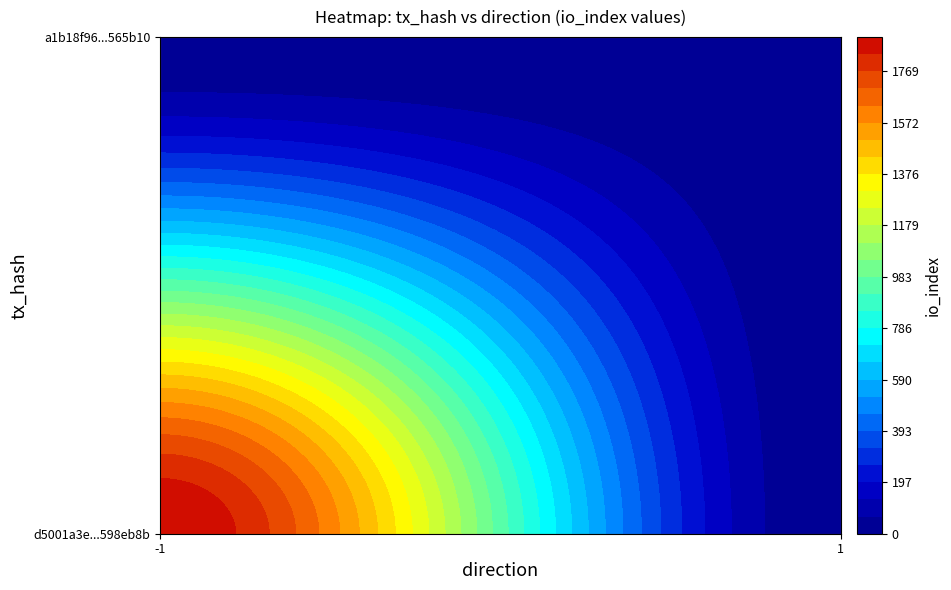

Which has a higher value, io_index or direction?

io_index